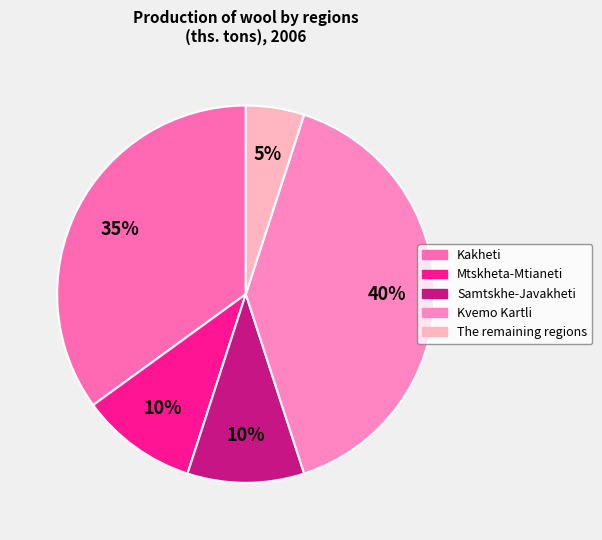

Does any single category account for the majority?

No